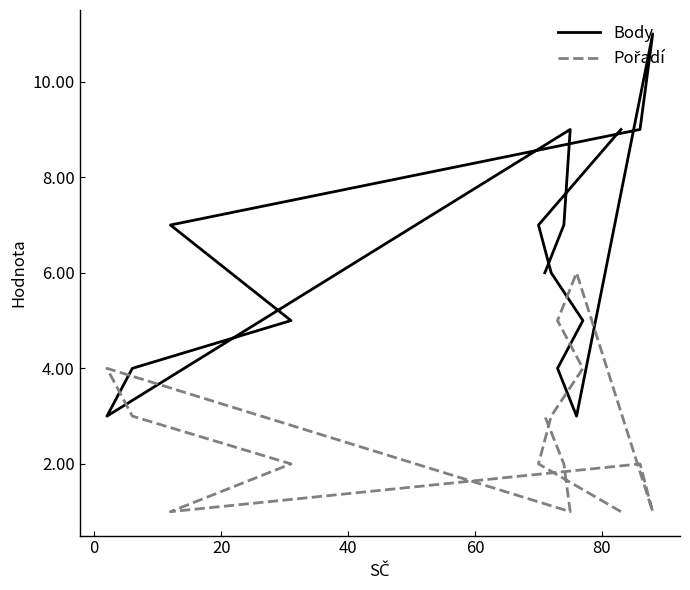

What is the average value of the Pořadí series?

3